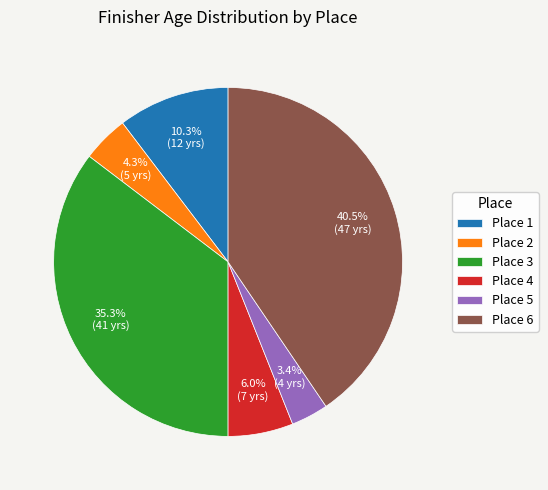

Between Place 6 and Place 3, which is larger?

Place 6